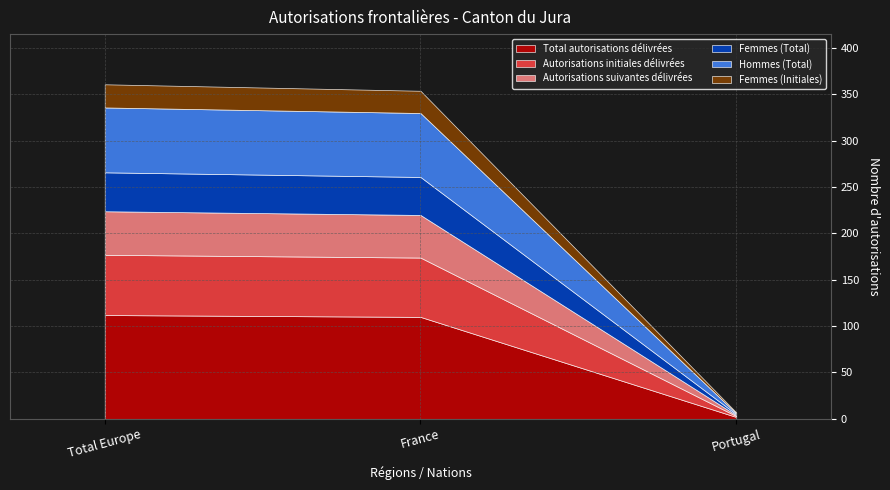

What is the average value of the Autorisations initiales délivrées series?

43